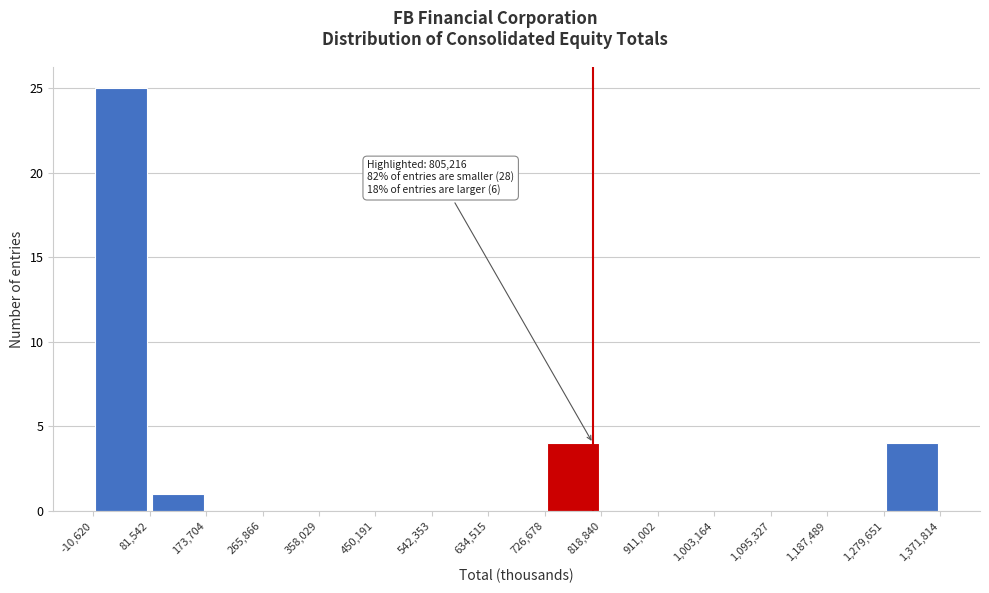

Which range on the x-axis has the tallest bar?

-10,620 to 81,542